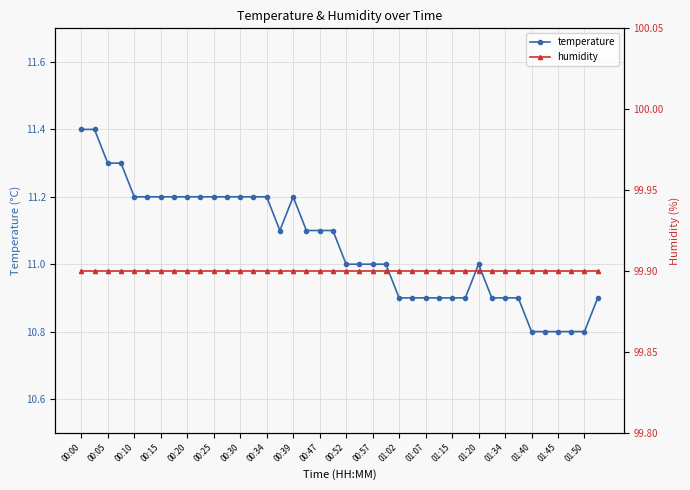

True or false: temperature has a value of 10.9 at 01:02.

True